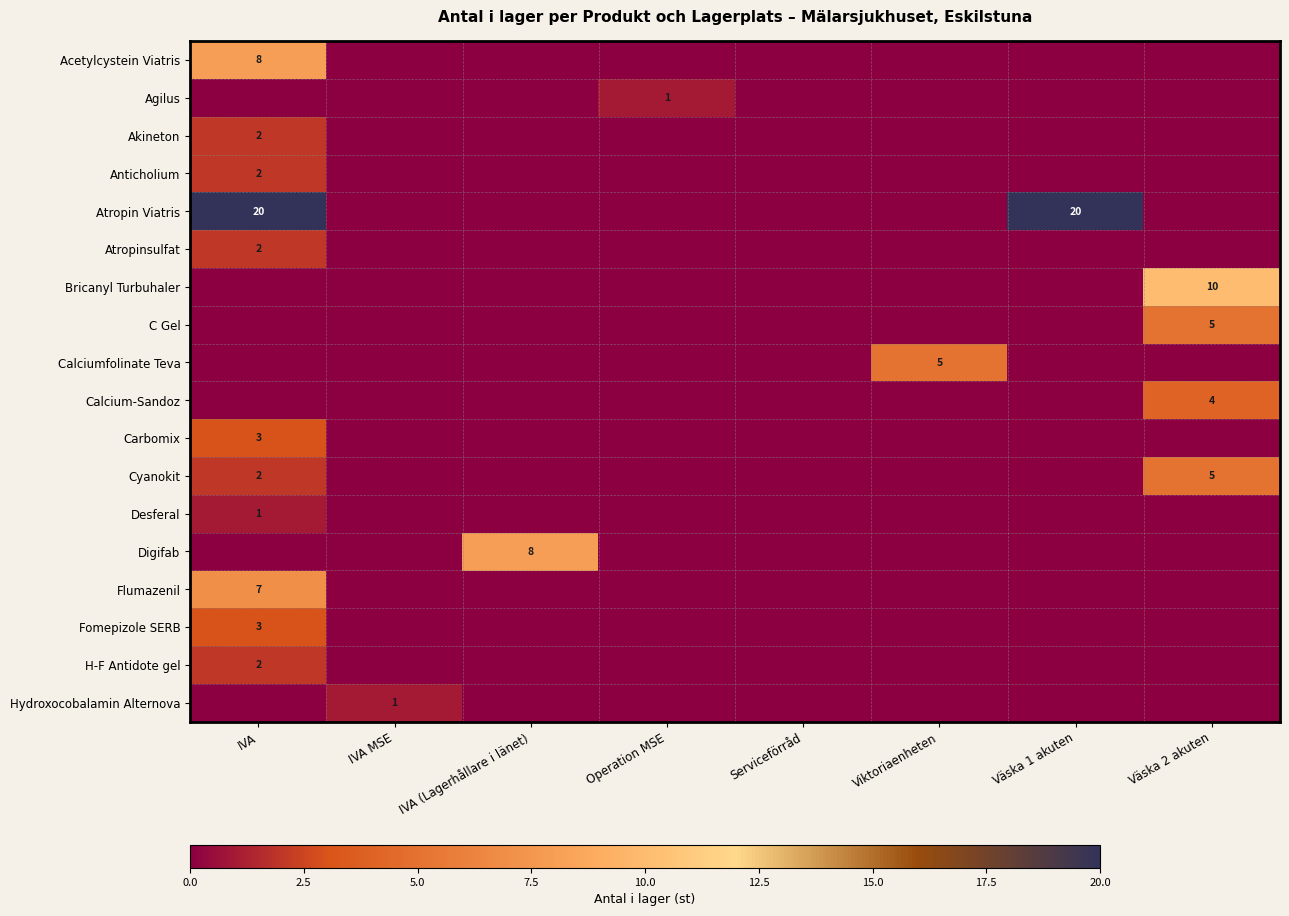

The Atropinsulfat series shows 1 at IVA. True or false?

False